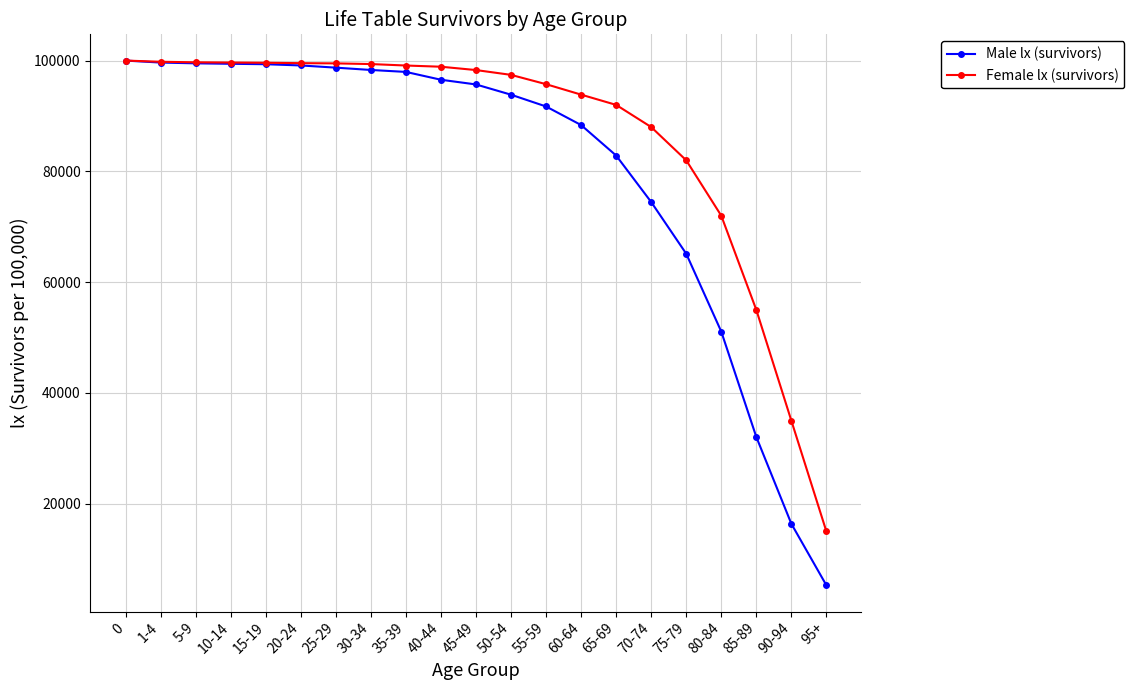

Rank the series by their average value, from highest to lowest.

Female lx (survivors), Male lx (survivors)